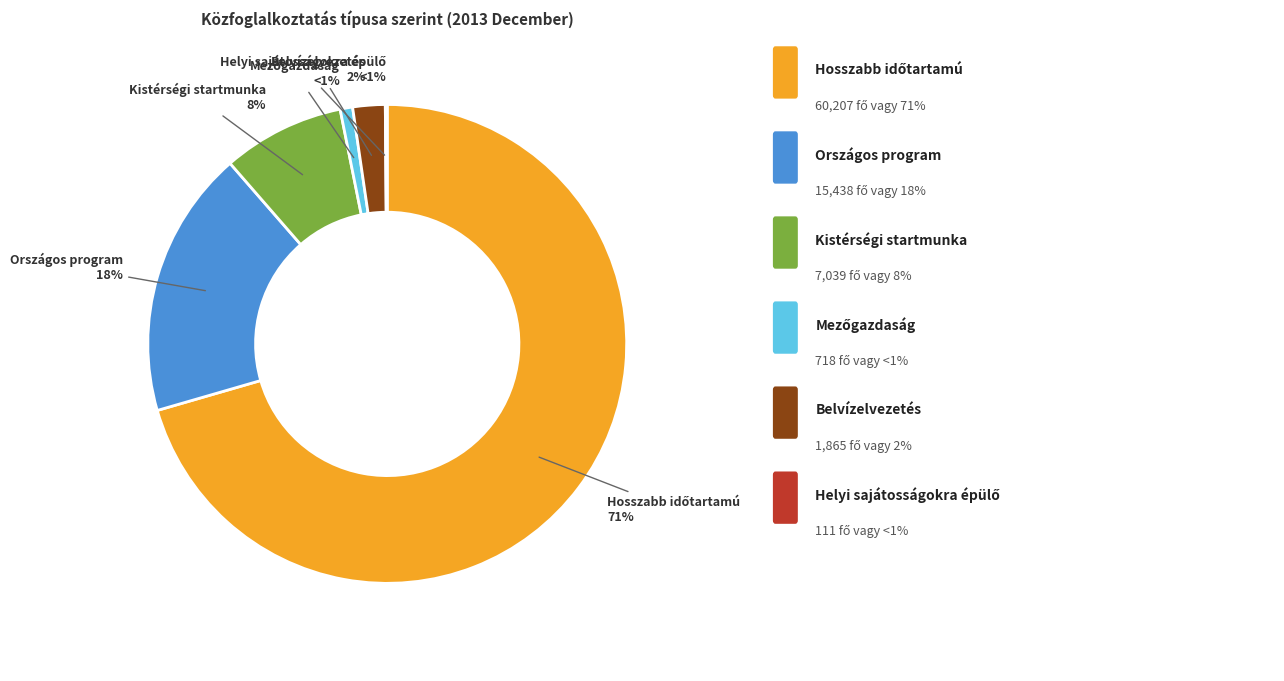

What is the largest slice in the pie chart?

Hosszabb időtartamú közfoglalkoztatás